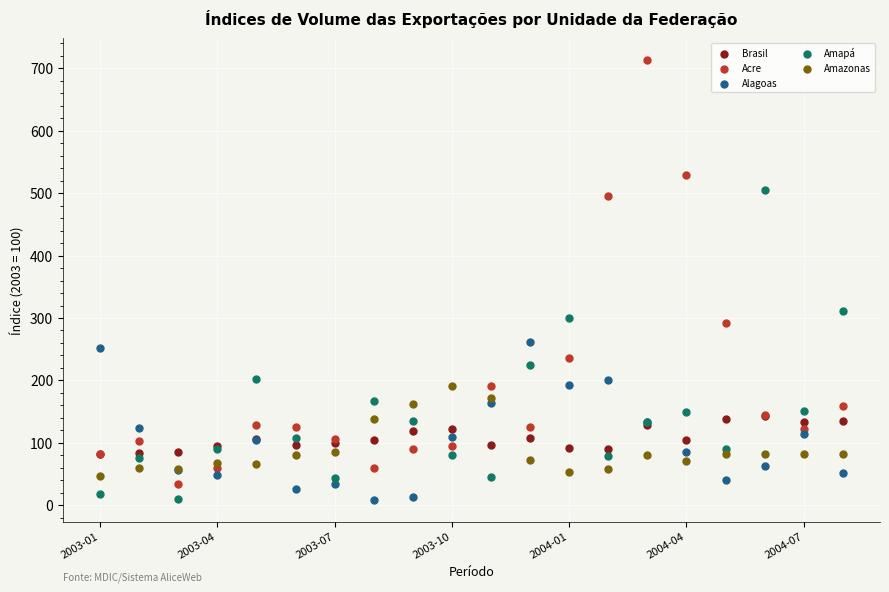

Across all series, what Y value is closest to 360?

311.4